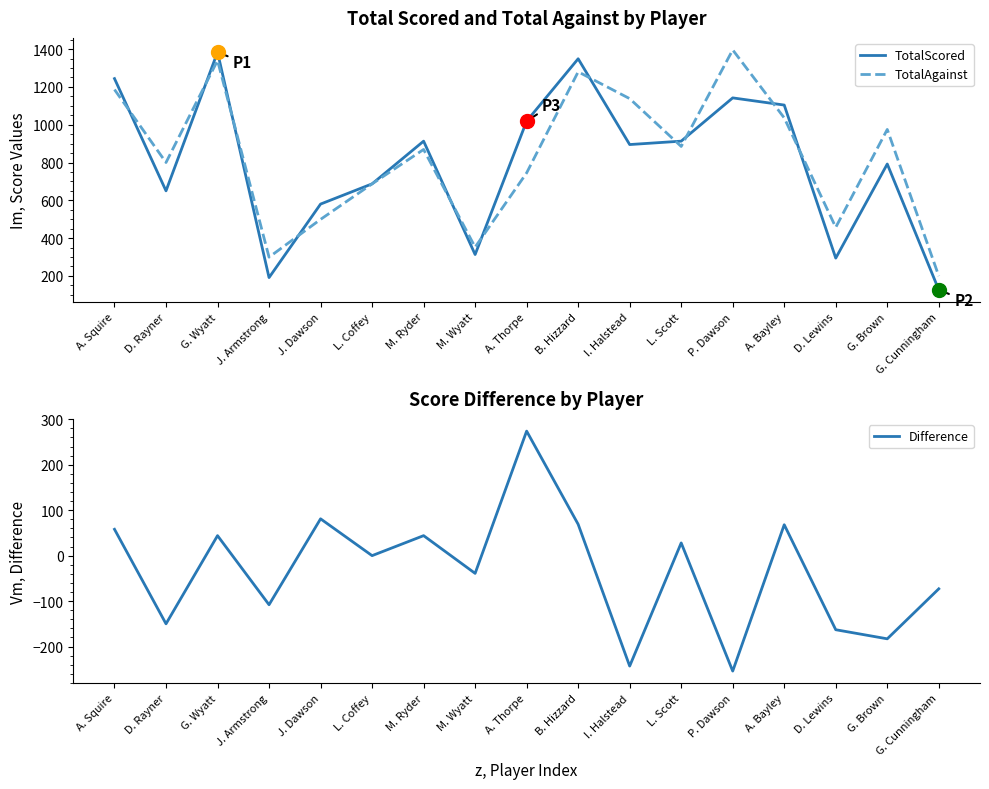

In TotalAgainst, how many points are lower than both neighbors (excluding endpoints)?

5